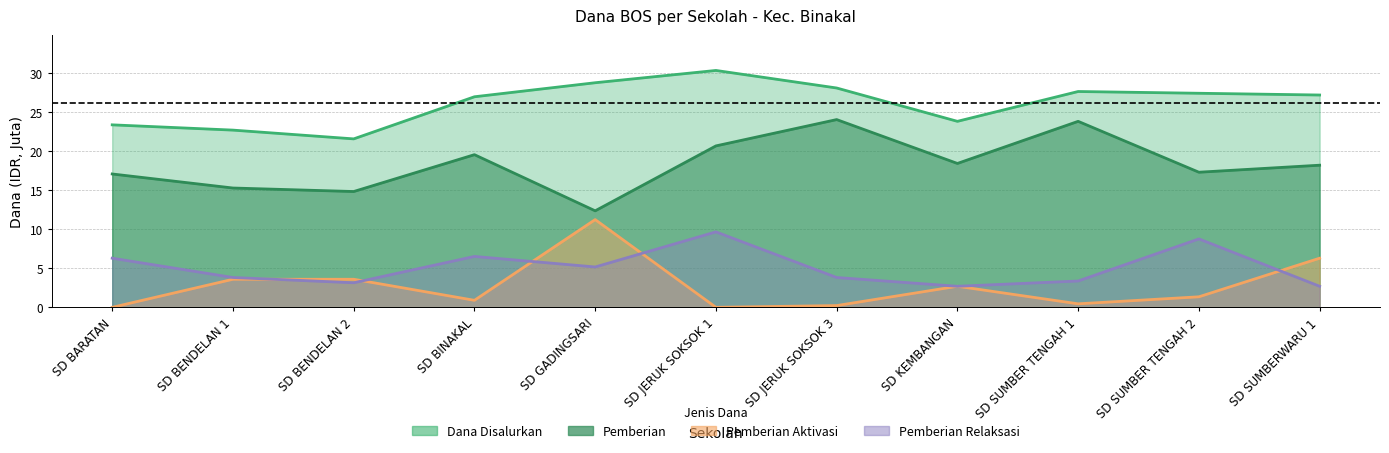

Where does the Pemberian Aktivasi series first go above 1?

SD BENDELAN 1